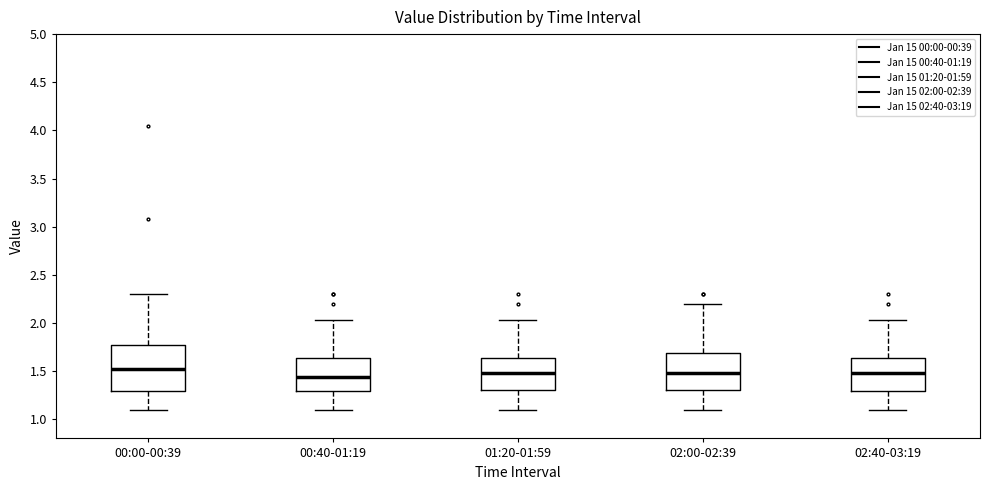

Where does the lower whisker of the box for 02:40-03:19 end on the y-axis? The values are not printed on the chart, so give them approximately, as read against the axis.

1.10